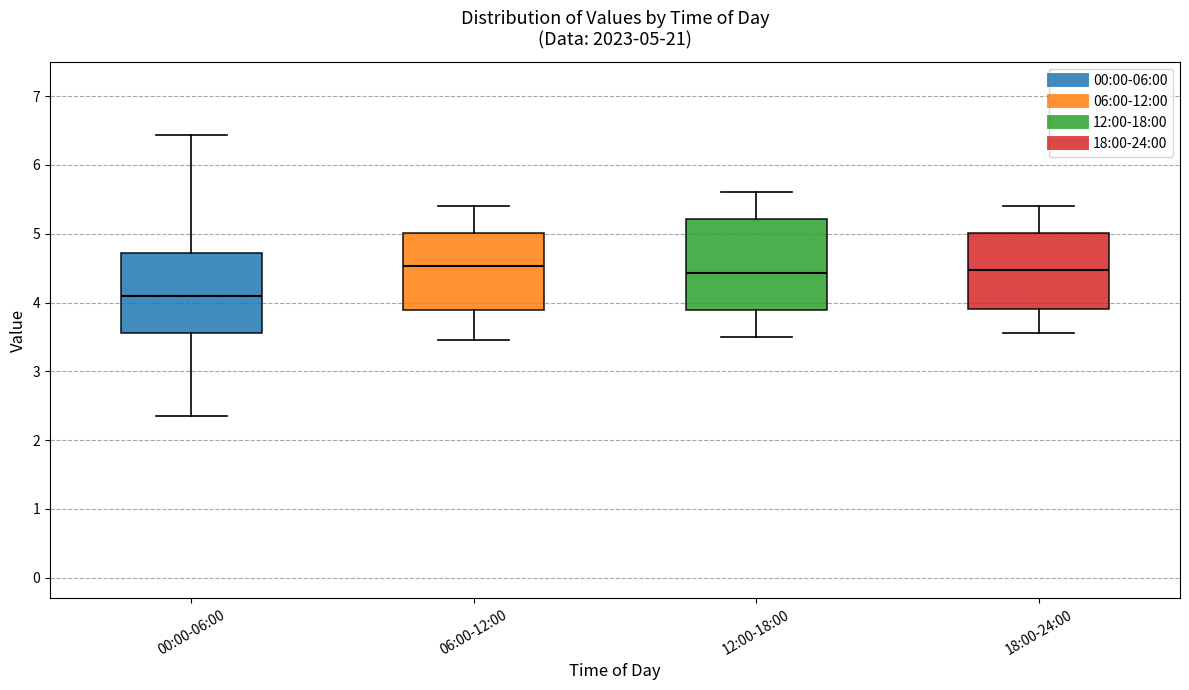

Which box's median line is the lowest?

00:00-06:00